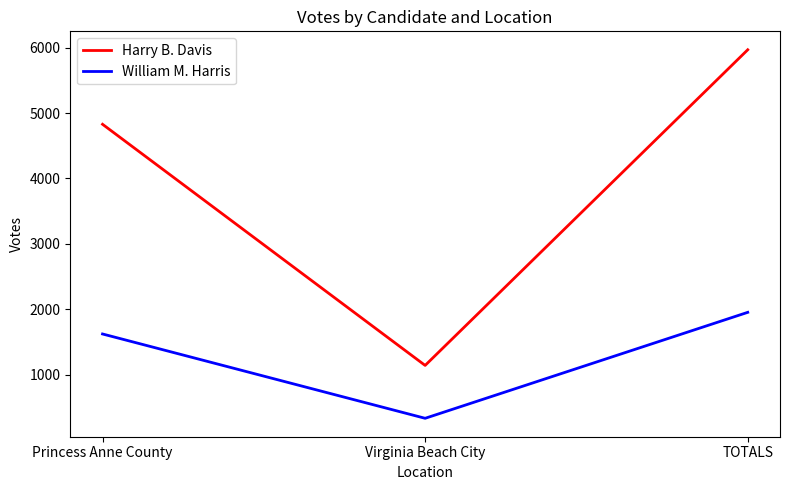

What is the greatest value displayed?

5969